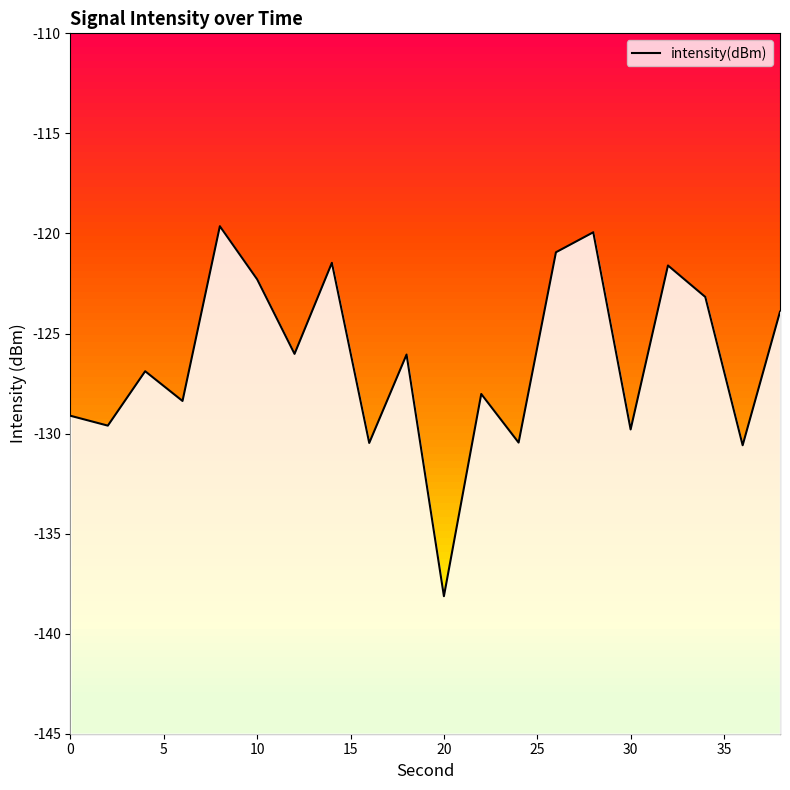

What is the difference between the second highest and second lowest values?

10.6